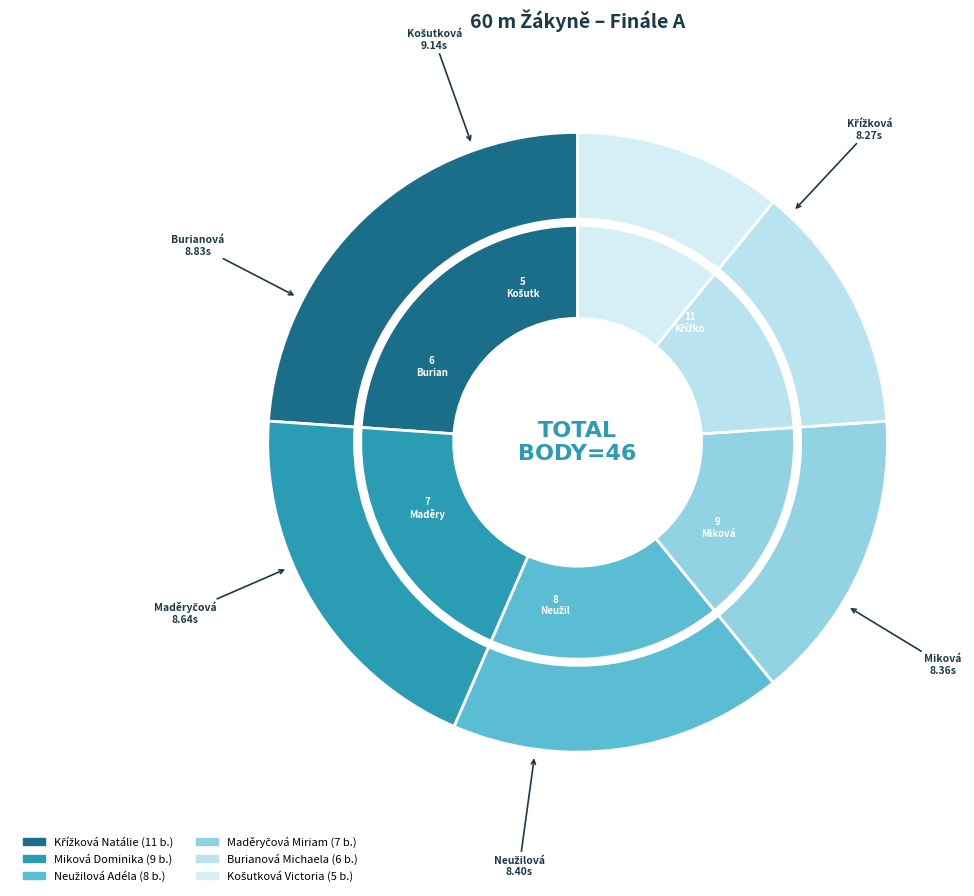

Is there any slice that represents more than half of the pie?

No